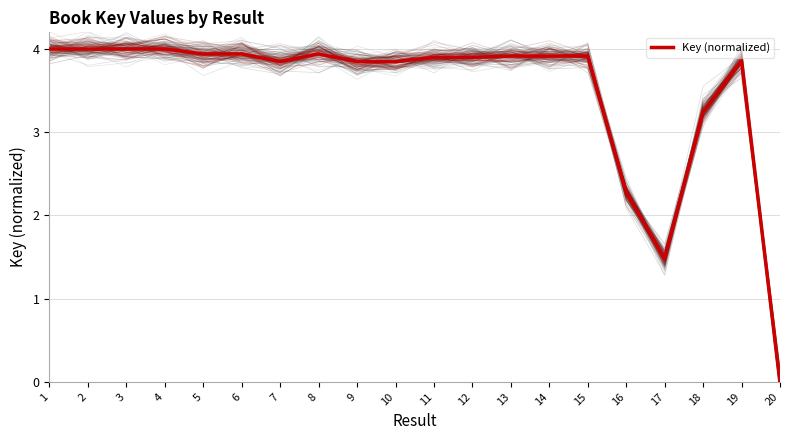

At which category does the data reach its first local peak?

2